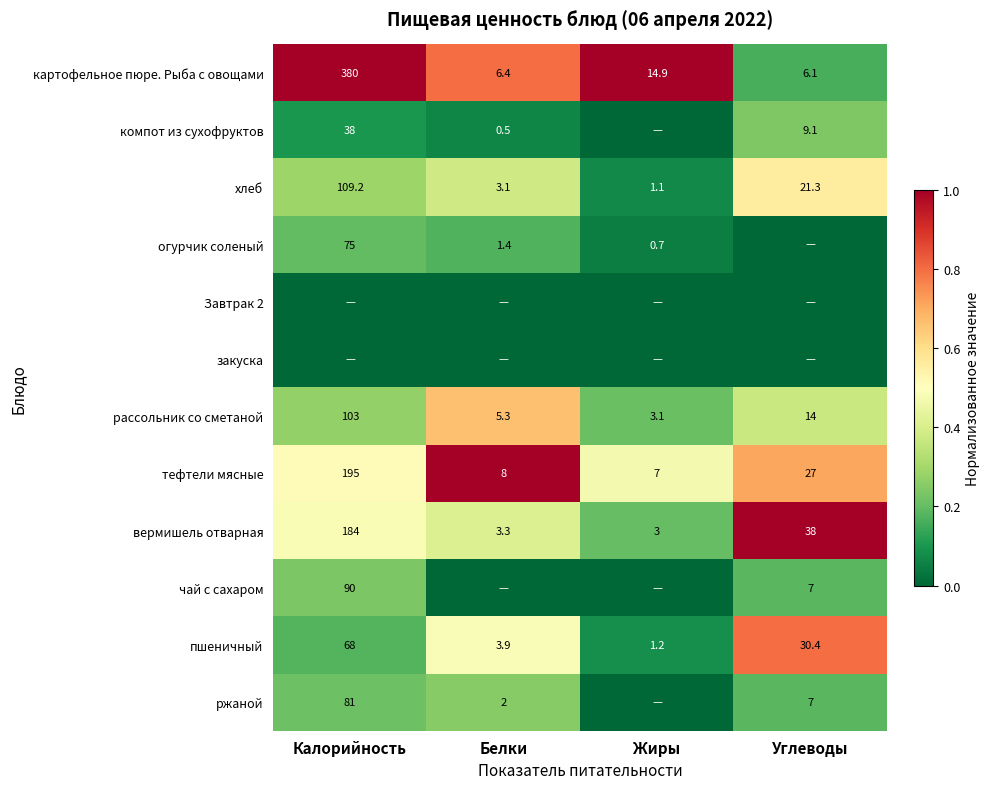

Which has a higher value, Углеводы or Калорийность?

Калорийность